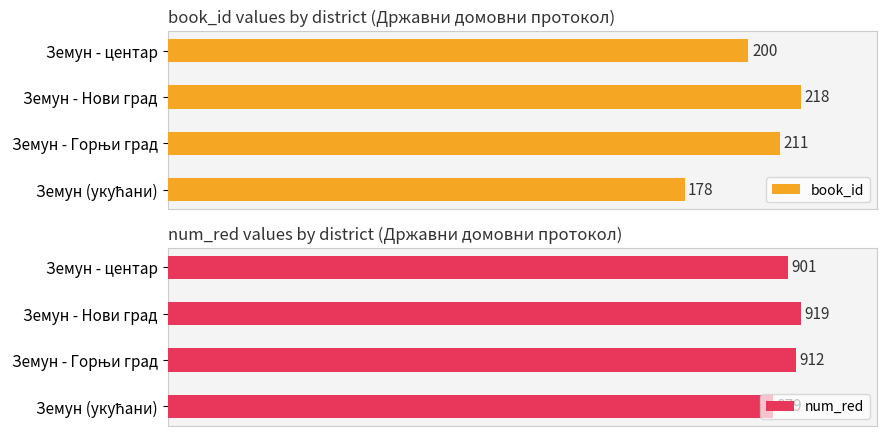

What are all the series names shown in the legend?

book_id, num_red